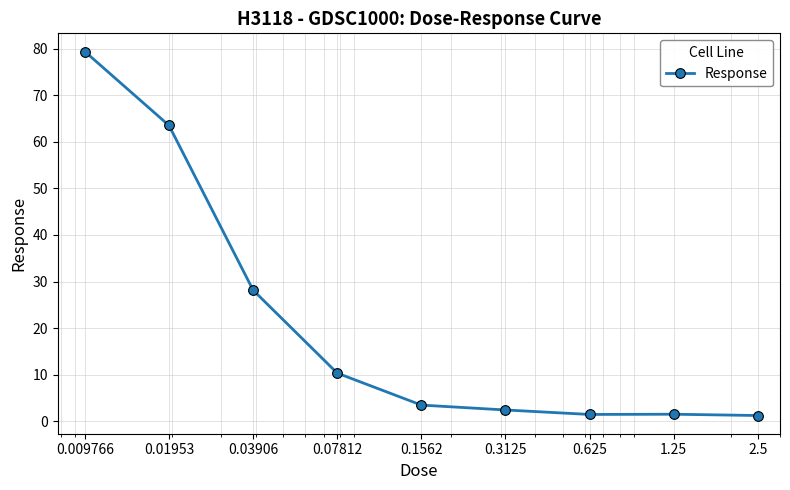

What is the value of the 1st point from the left?

79.4